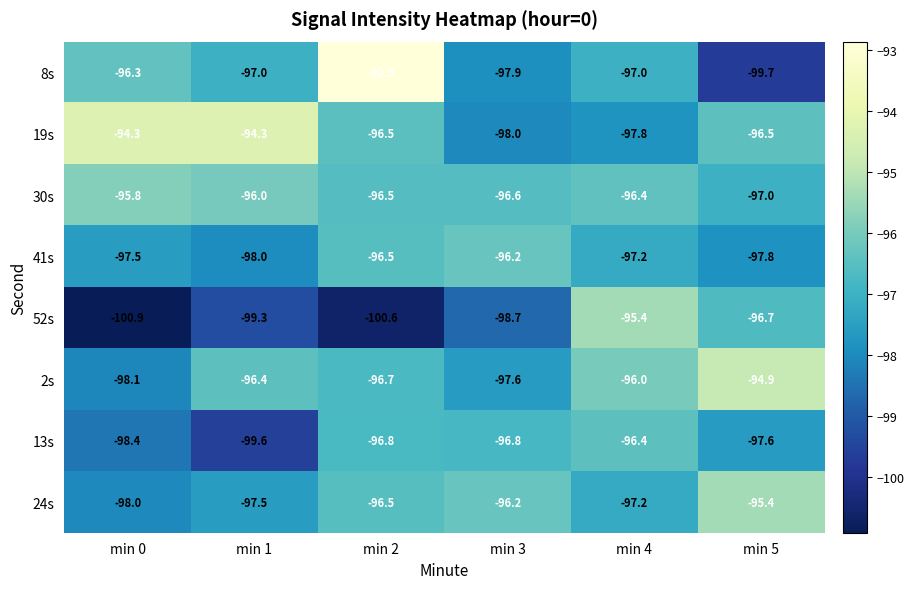

At which category does the chart reach its minimum across all series?

min 0